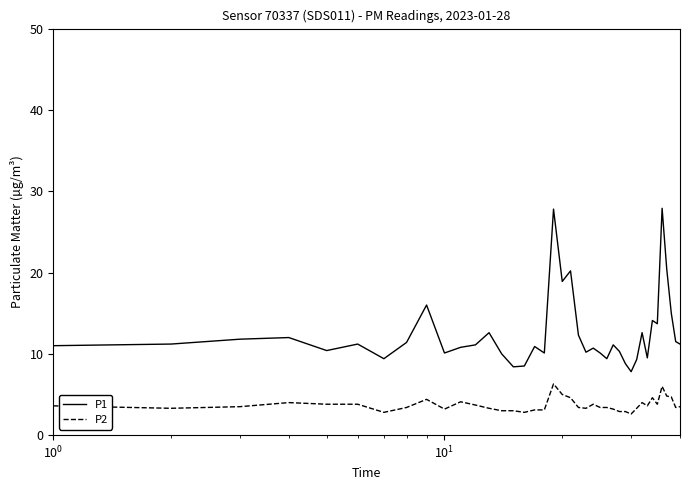

True or false: P1 and P2 intersect in this chart.

False